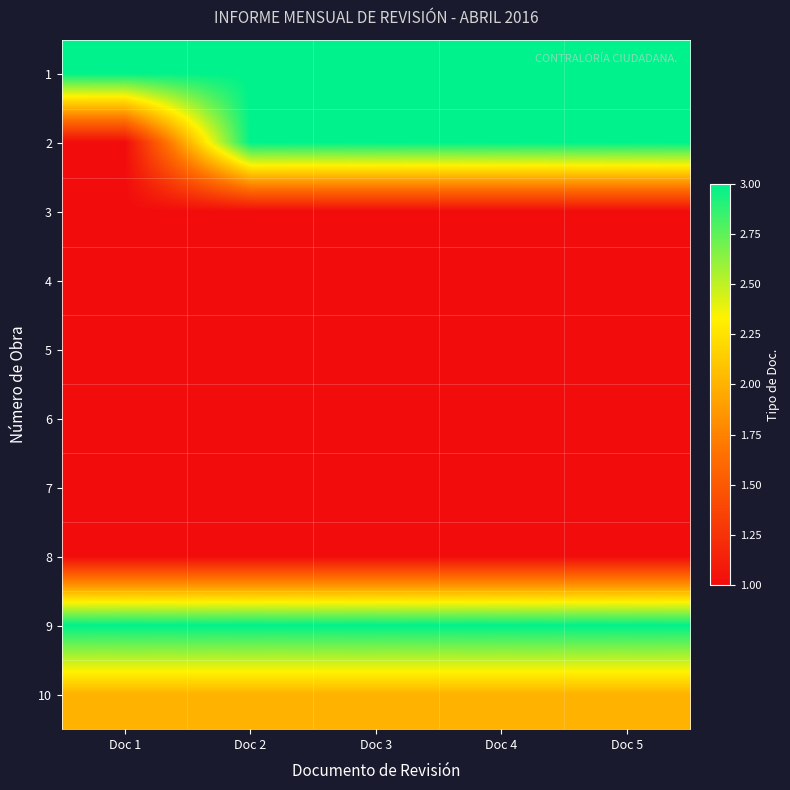

What is the total value across all series at Doc 1?

15